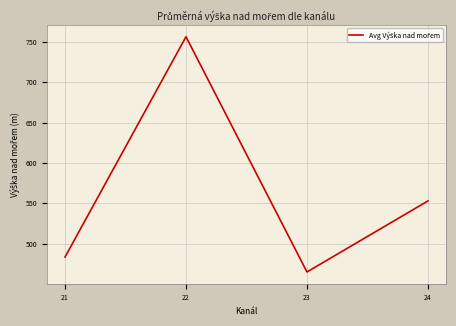

Count the number of categories in the chart.

4